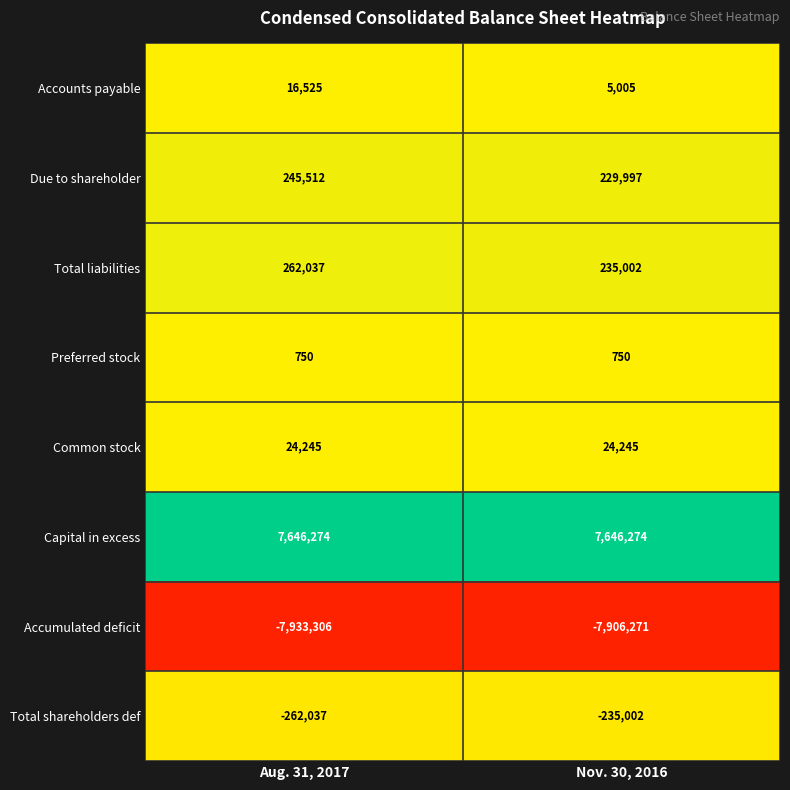

The value of Accounts payable at Nov. 30, 2016 is 5005. True or false?

True